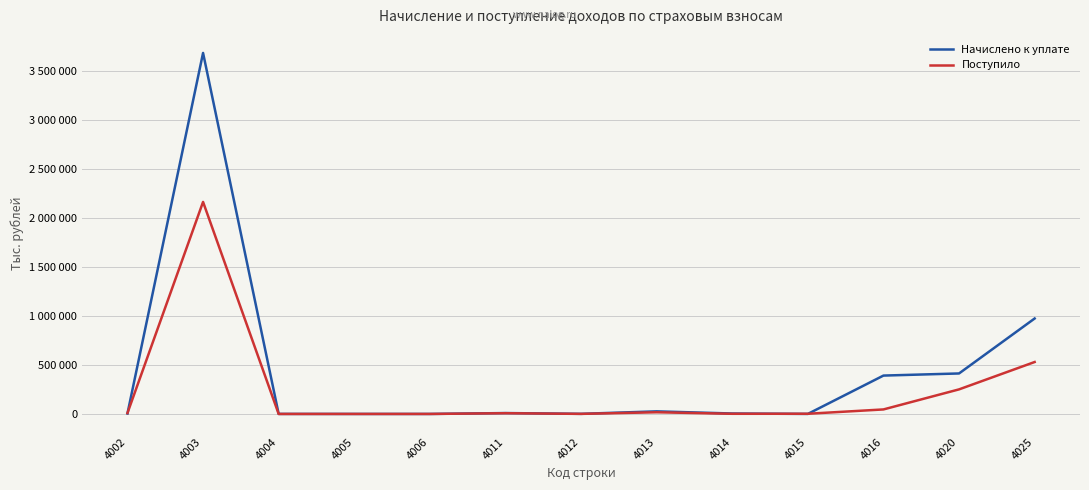

Reading left to right, extract all data points from this chart.

Начислено к уплате: 4002=4424	4003=3687993	4004=336	4005=19	4006=4	4011=9062	4012=1123	4013=26429	4014=4528	4015=351	4016=391983	4020=413629	4025=975066
Поступило: 4002=9248	4003=2166020	4004=-120	4005=9	4006=0	4011=7533	4012=768	4013=17177	4014=1683	4015=1911	4016=46107	4020=251019	4025=530554